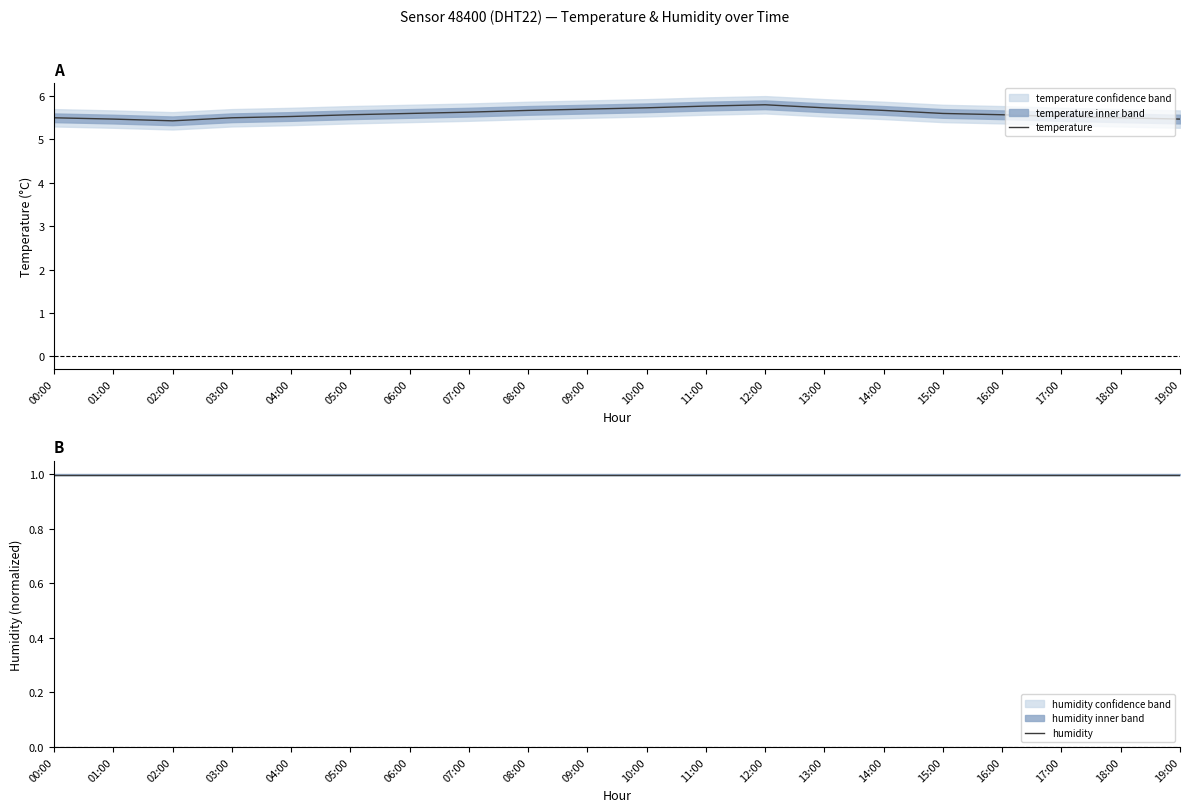

How many temperature values are between 5 and 6?

20